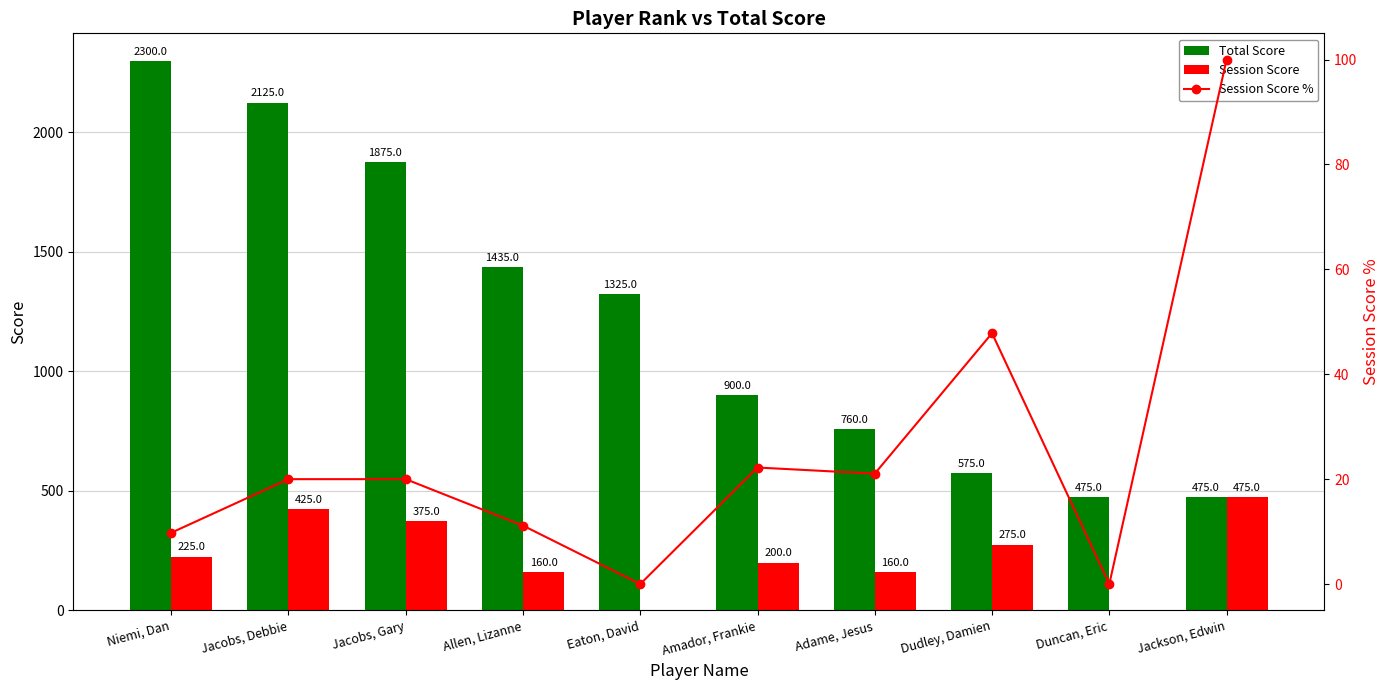

How many data points in Session Score % are less than 20?

4